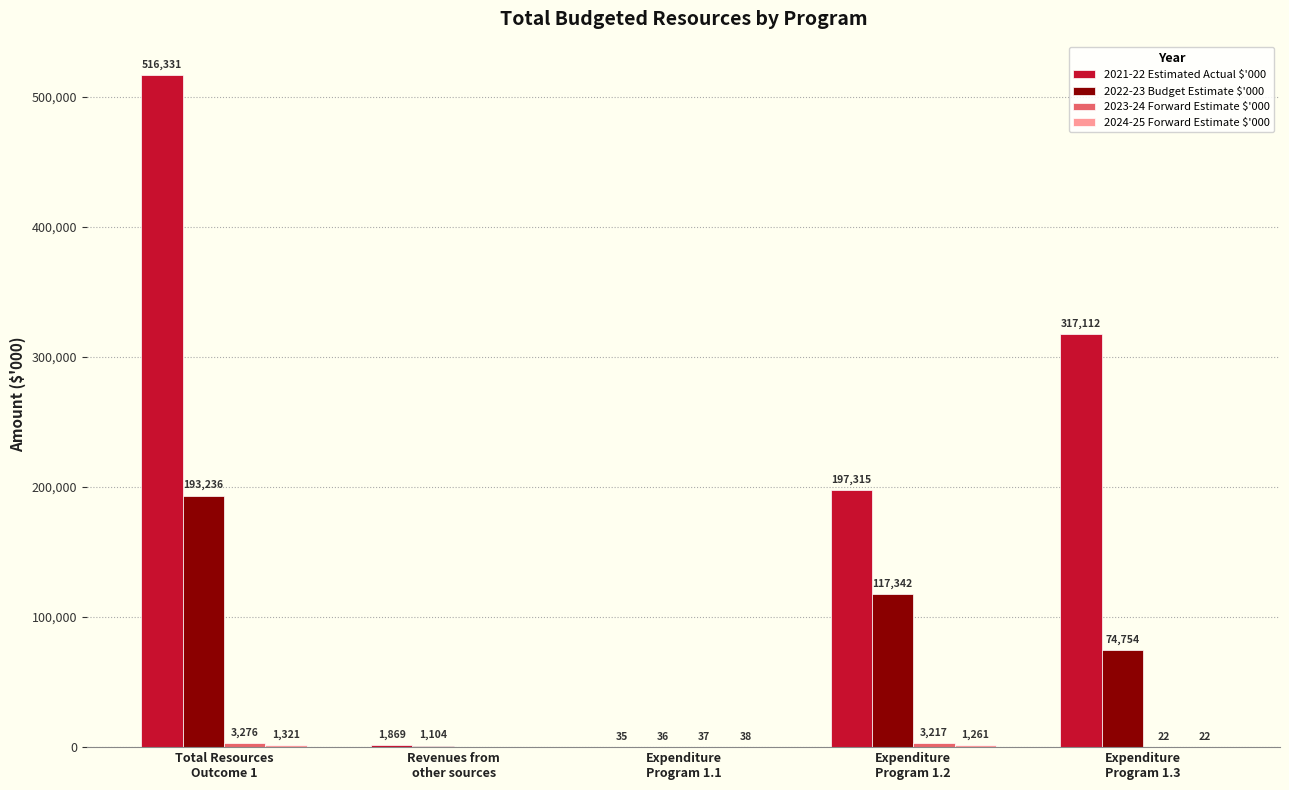

Count the number of data series in this chart.

4